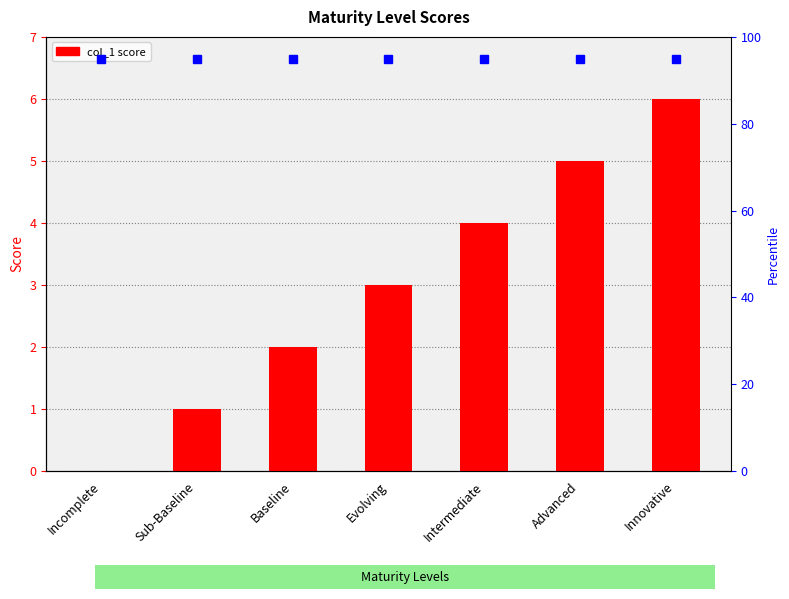

How many values are between 1 and 5?

5